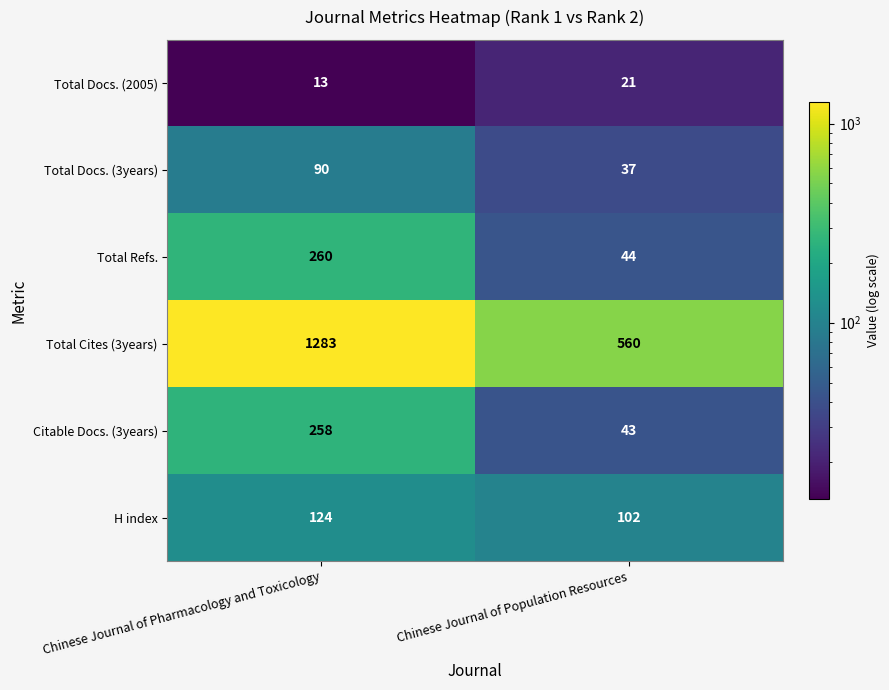

Which label corresponds to the smallest value in the chart?

Chinese Journal of Pharmacology and Toxicology